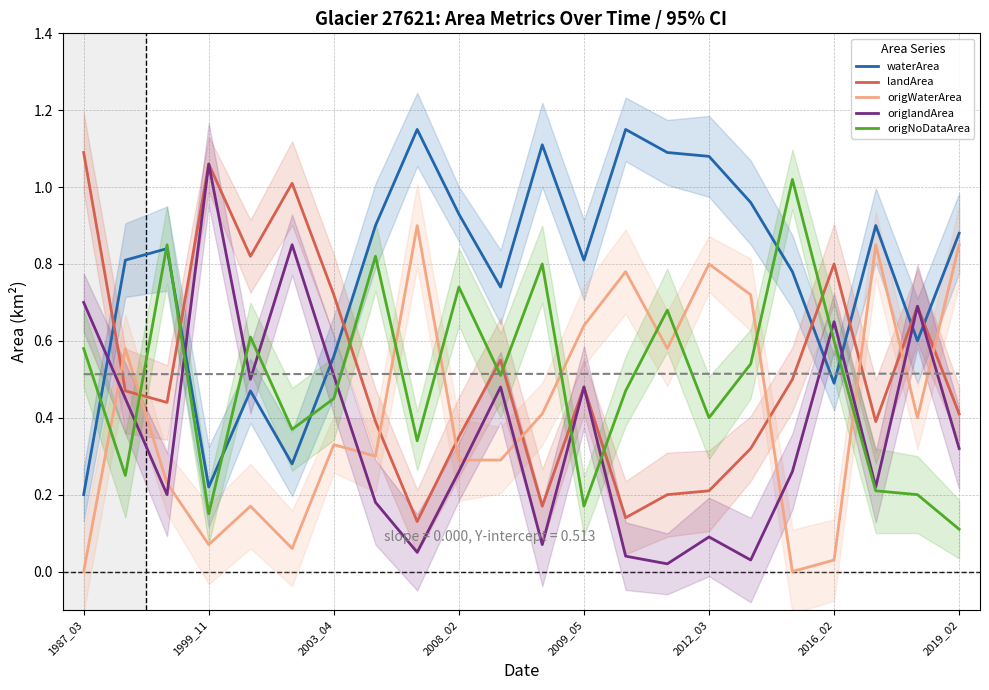

What is the difference between the second highest and second lowest values in the landArea series?

0.9